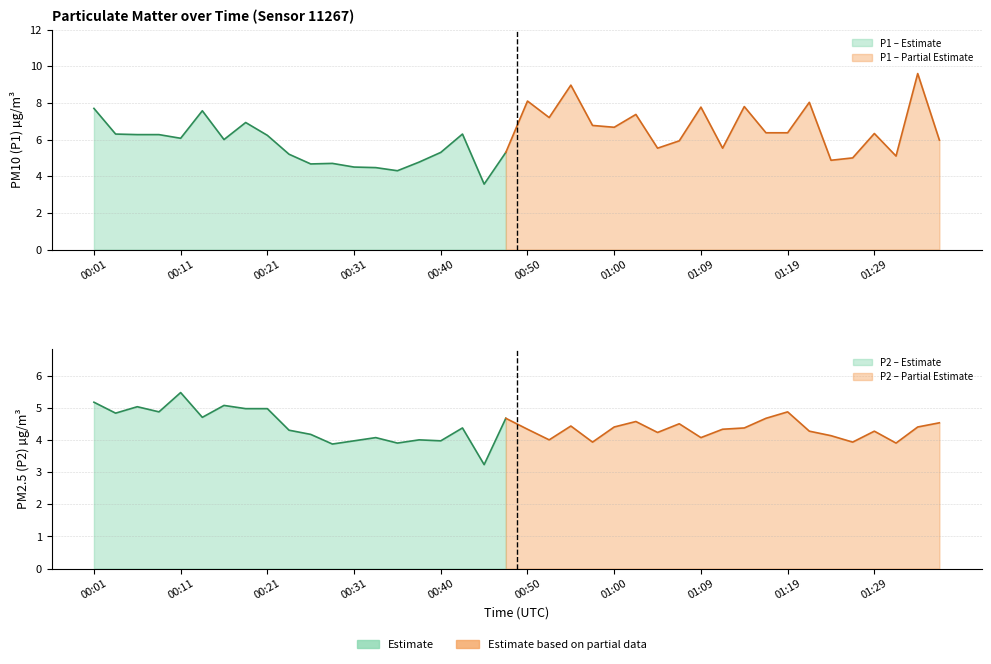

Reading right to left, transcribe all the data shown in this chart.

P1: 01:36=6.0	01:34=9.6	01:31=5.1	01:29=6.3	01:26=5.0	01:24=4.9	01:22=8.0	01:19=6.4	01:17=6.4	01:14=7.8	01:12=5.5	01:09=7.8	01:07=5.9	01:05=5.5	01:02=7.4	01:00=6.7	00:57=6.8	00:55=9.0	00:53=7.2	00:50=8.1	00:48=5.3	00:45=3.6	00:43=6.3	00:40=5.3	00:38=4.8	00:35=4.3	00:33=4.5	00:31=4.5	00:28=4.7	00:26=4.7	00:23=5.2	00:21=6.2	00:18=6.9	00:16=6.0	00:13=7.6	00:11=6.1	00:09=6.3	00:06=6.3	00:04=6.3	00:01=7.7
P2: 01:36=4.5	01:34=4.4	01:31=3.9	01:29=4.3	01:26=3.9	01:24=4.1	01:22=4.3	01:19=4.9	01:17=4.7	01:14=4.4	01:12=4.3	01:09=4.1	01:07=4.5	01:05=4.2	01:02=4.6	01:00=4.4	00:57=3.9	00:55=4.4	00:53=4.0	00:50=4.3	00:48=4.7	00:45=3.2	00:43=4.4	00:40=4.0	00:38=4.0	00:35=3.9	00:33=4.1	00:31=4.0	00:28=3.9	00:26=4.2	00:23=4.3	00:21=5.0	00:18=5.0	00:16=5.1	00:13=4.7	00:11=5.5	00:09=4.9	00:06=5.0	00:04=4.8	00:01=5.2